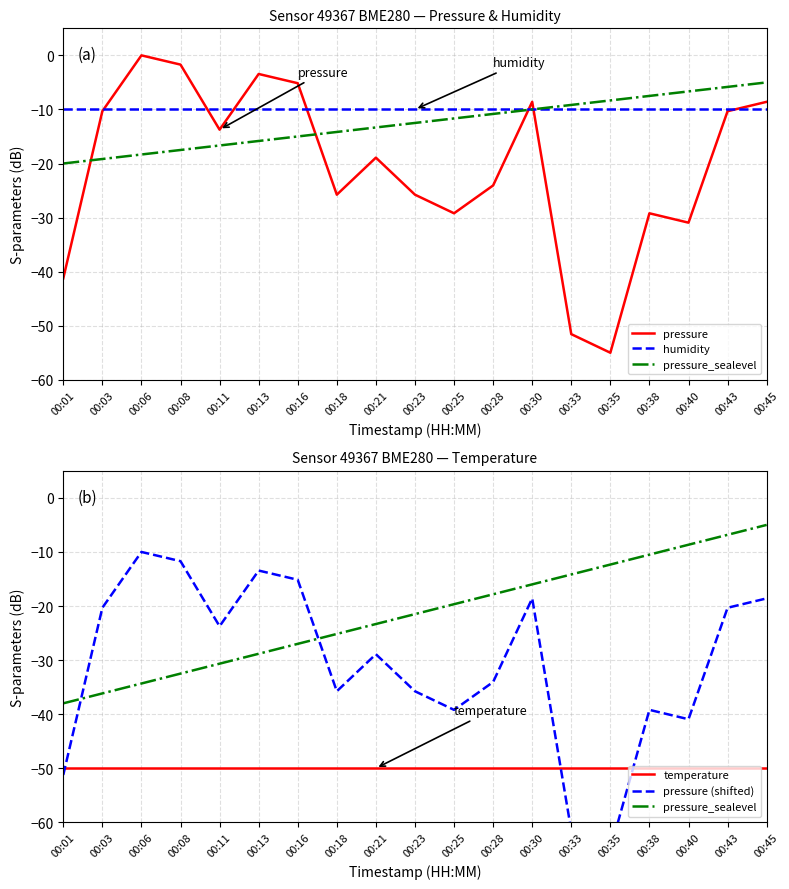

True or false: pressure (normalized) has a value of -29.2 at 00:25.

True